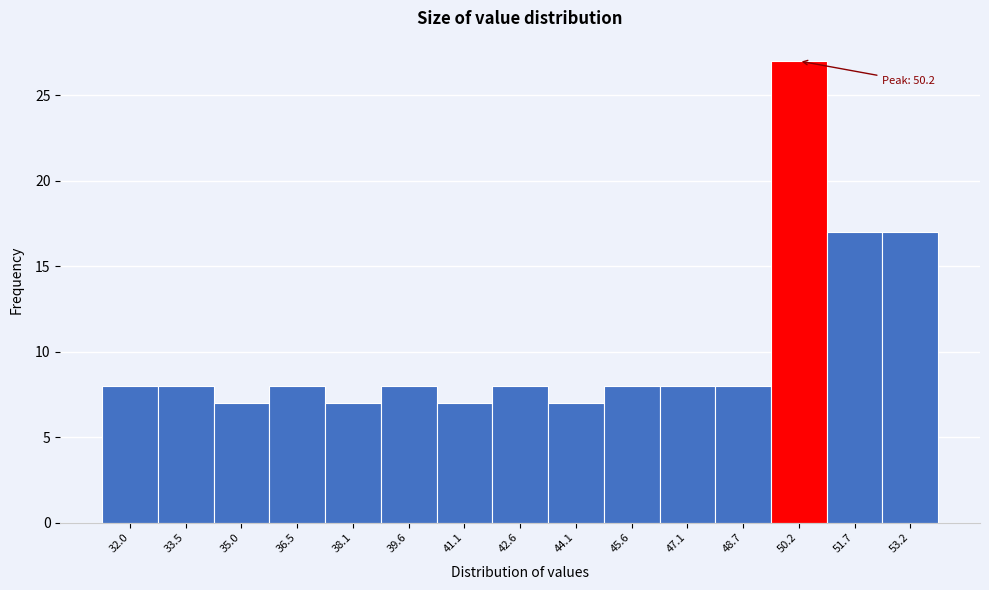

Over which range of the x-axis is the bar tallest?

49.4 to 51.0